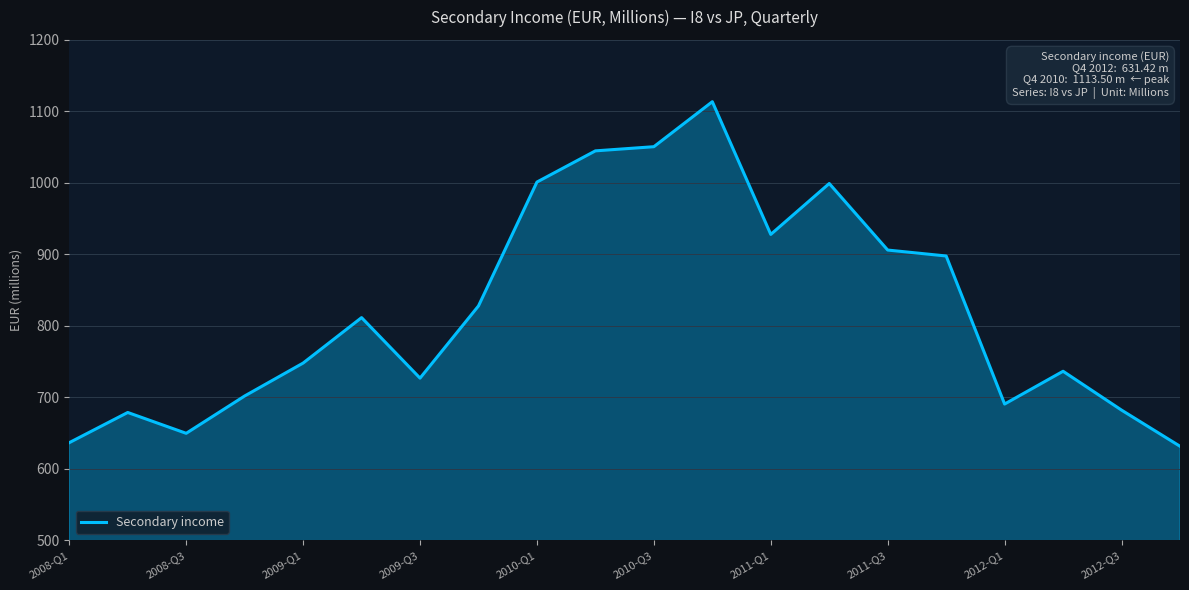

What is the greatest value displayed?

1113.5